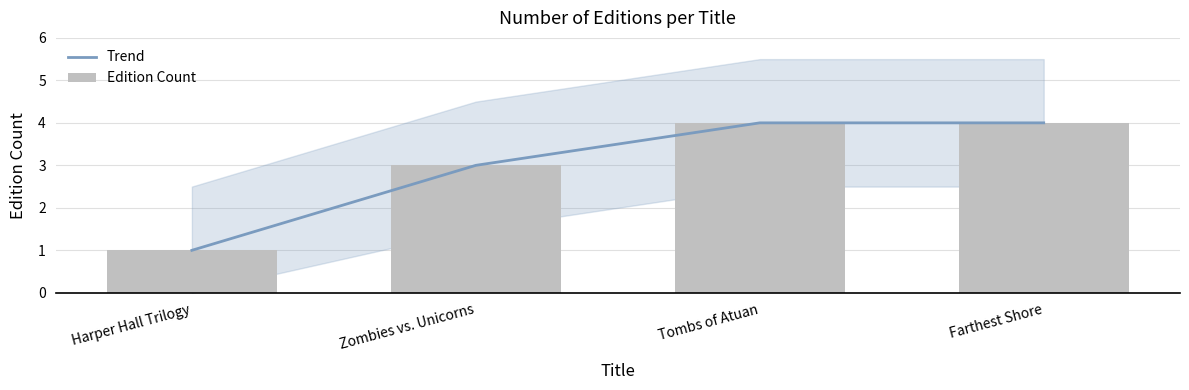

Which category has the highest value across all series?

Tombs of Atuan